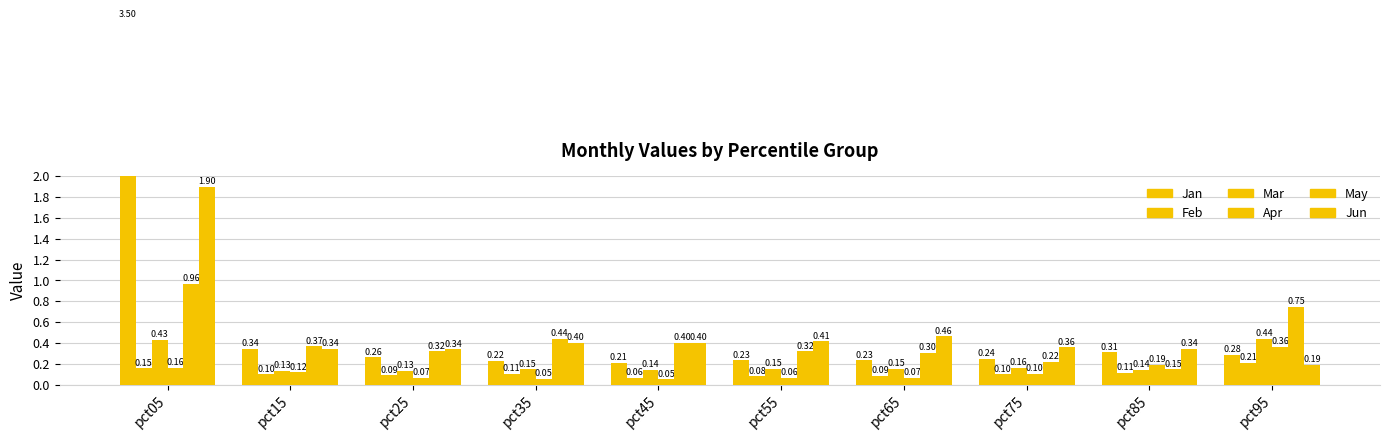

What is the difference between the maximum and second lowest values in the Apr series?

0.3